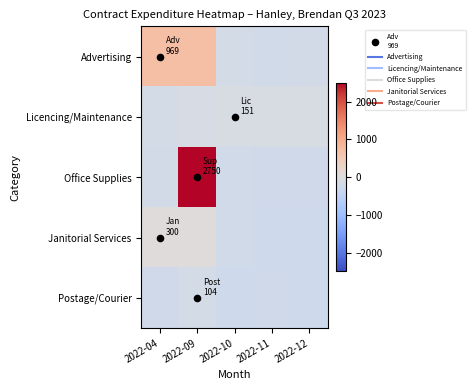

Reading left to right, transcribe all the data shown in this chart.

Advertising: 2022-04=704.7	2022-09=704.7	2022-10=-164.3	2022-11=-215.7	2022-12=-192.9
Licencing/Maintenance: 2022-04=-171.5	2022-09=-121.3	2022-10=-114.9	2022-11=-112.5	2022-12=-98.7
Office Supplies: 2022-04=-189.9	2022-09=2485.2	2022-10=-196.0	2022-11=-240.5	2022-12=-247.3
Janitorial Services: 2022-04=35.7	2022-09=35.7	2022-10=-212.3	2022-11=-264.3	2022-12=-264.3
Postage/Courier: 2022-04=-240.9	2022-09=-160.3	2022-10=-253.5	2022-11=-240.2	2022-12=-264.3